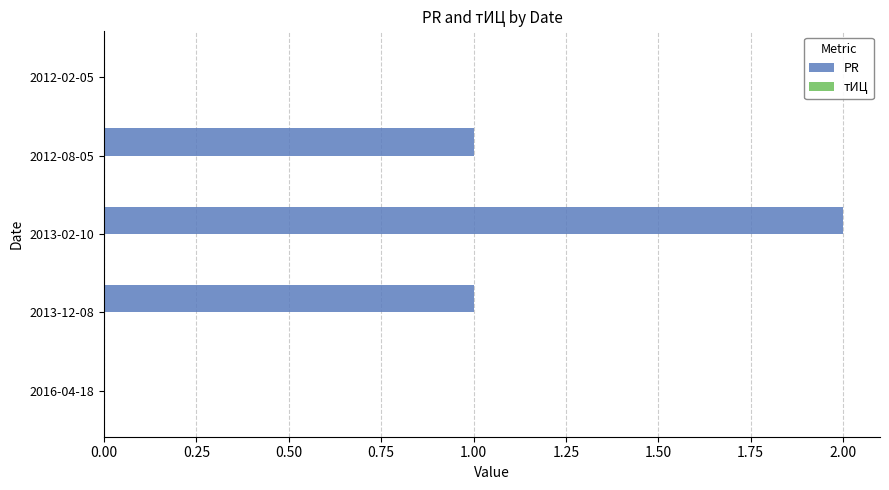

At which category does the chart reach its peak across all series?

2013-02-10